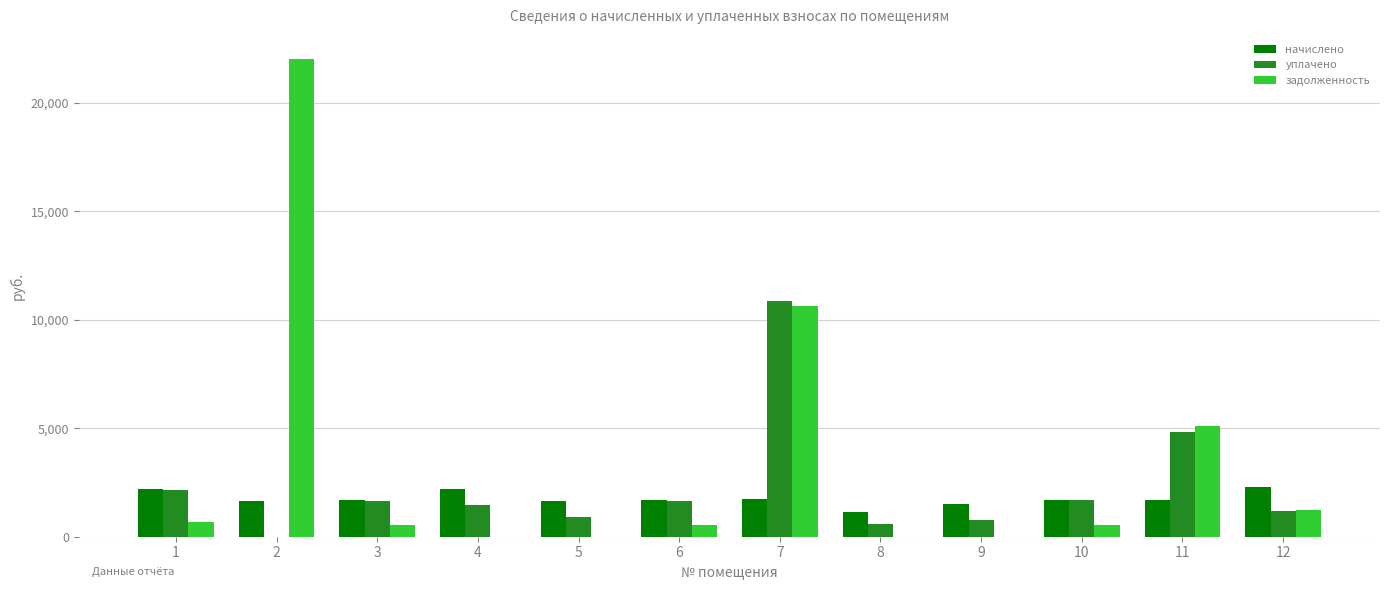

What is the sum of all уплачено values?

27715.6